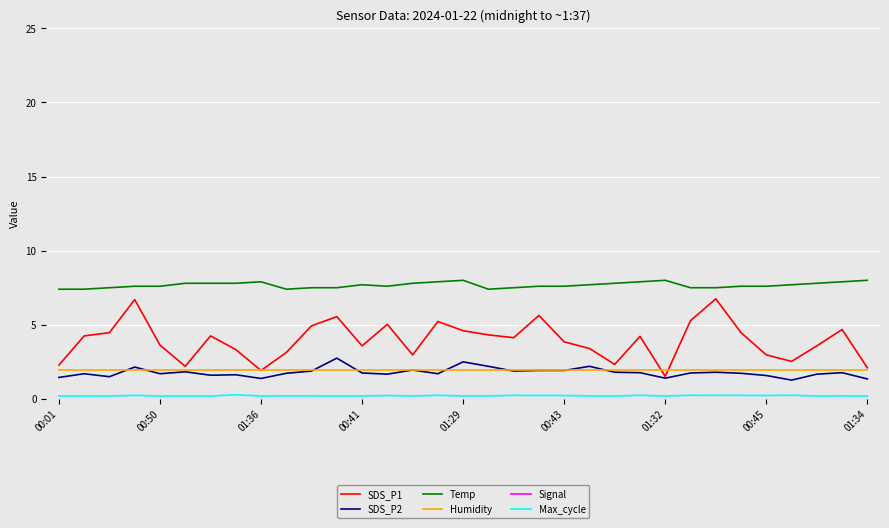

What is the minimum value for SDS_P1?

1.5